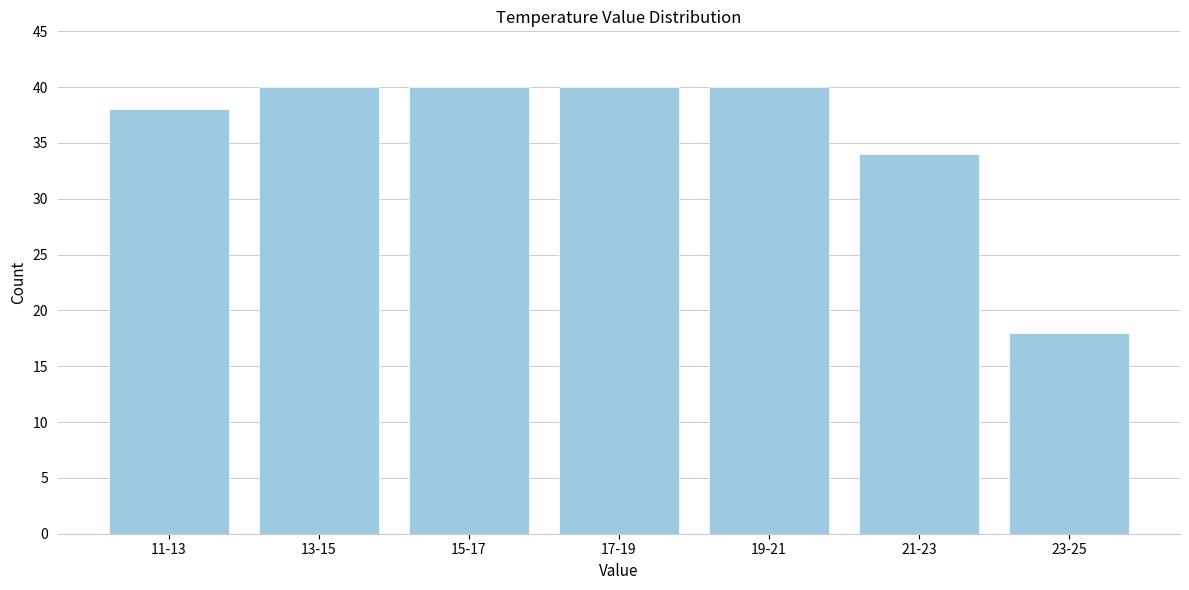

Reading left to right, list all the values displayed in this chart.

11-13=38	13-15=40	15-17=40	17-19=40	19-21=40	21-23=34	23-25=18